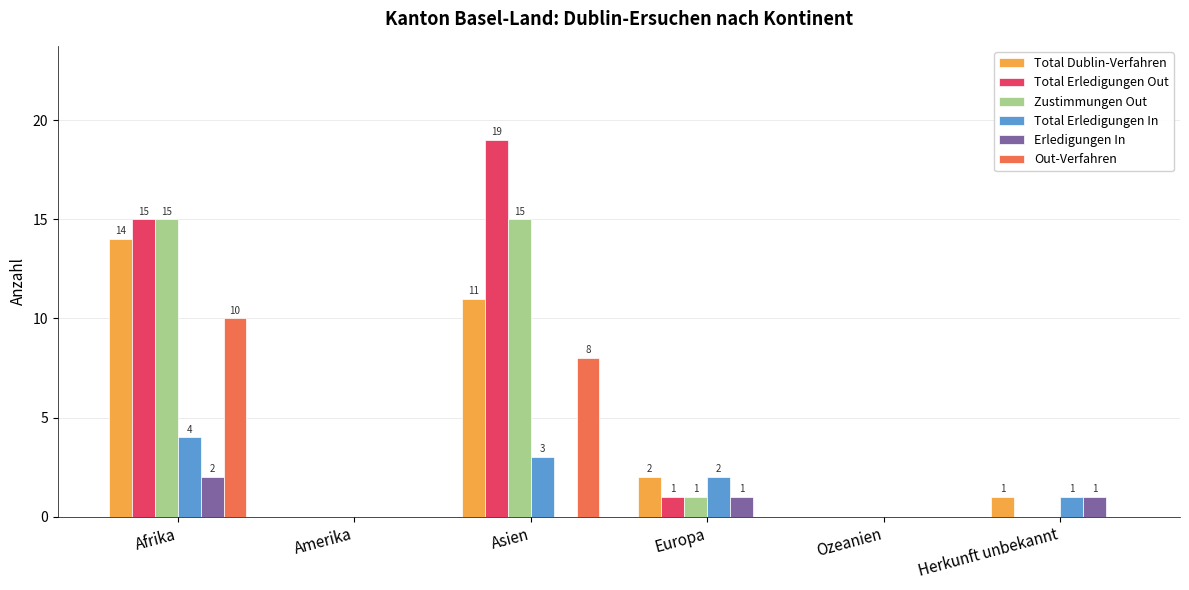

How many distinct data groups are displayed?

6